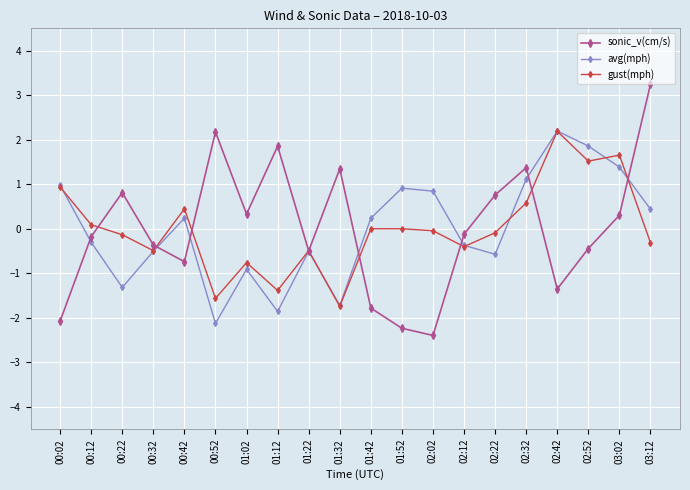

Which series changed the most between 00:52 and 03:12?

avg(mph)